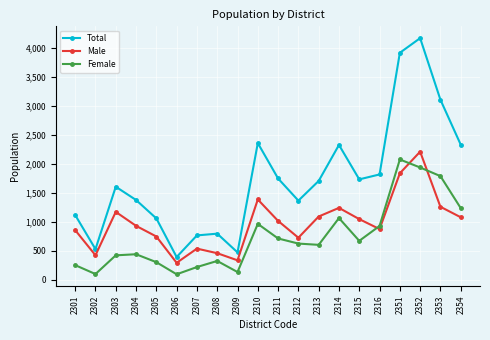

At 2352, list the series in order from largest to smallest.

Total, Male, Female